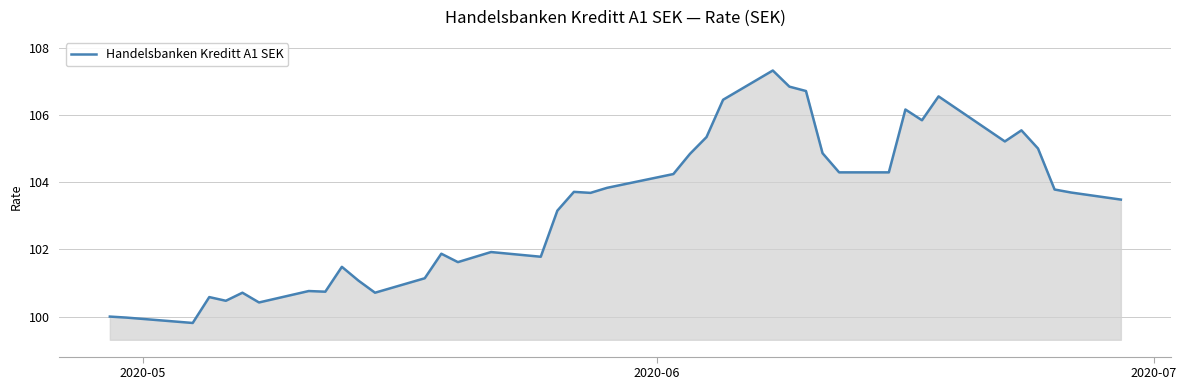

What is the smallest value displayed?

99.8